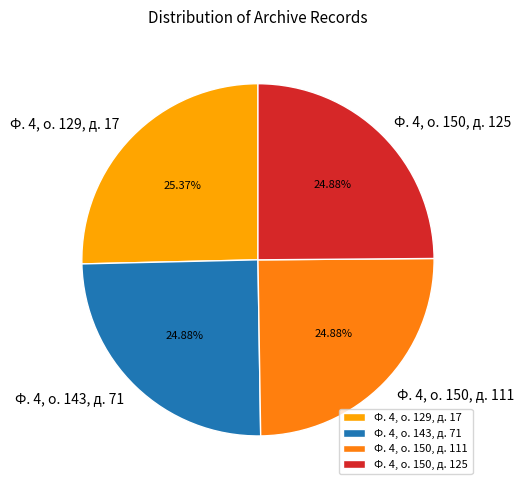

Approximately how many times larger is the value at Ф. 4, о. 143, д. 71 compared to Ф. 4, о. 150, д. 111?

1.0